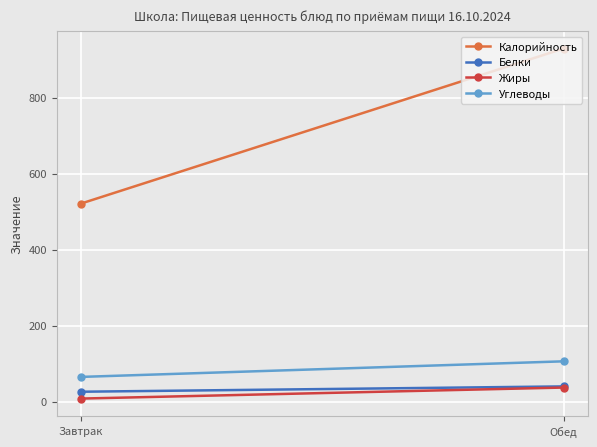

What is the total value across all series at Обед?

1112